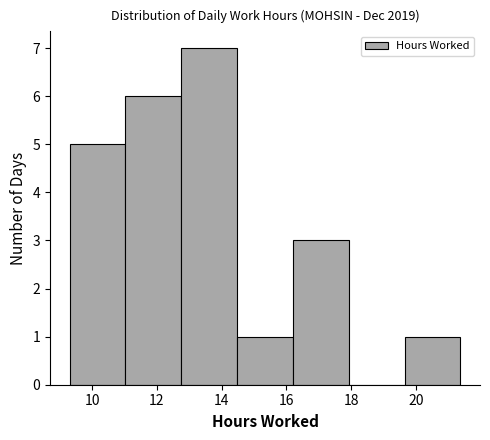

Reading left to right, transcribe this chart: for each bar, give the range it covers on the x-axis and its height. Neither the bar edges nor the heights are printed on the chart, so give them approximately, as read against the axes.

9.4 to 11.0: 5
11.0 to 12.8: 6
12.8 to 14.4: 7
14.4 to 16.2: 1
16.2 to 18.0: 3
18.0 to 19.6: 0
19.6 to 21.4: 1